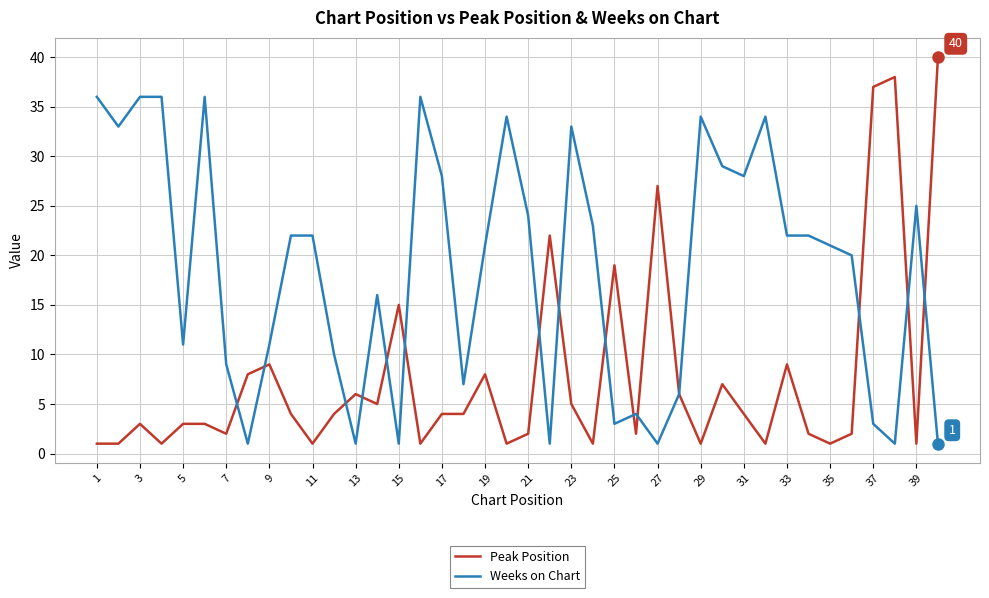

What are all the series names shown in the legend?

Peak Position, Weeks on Chart